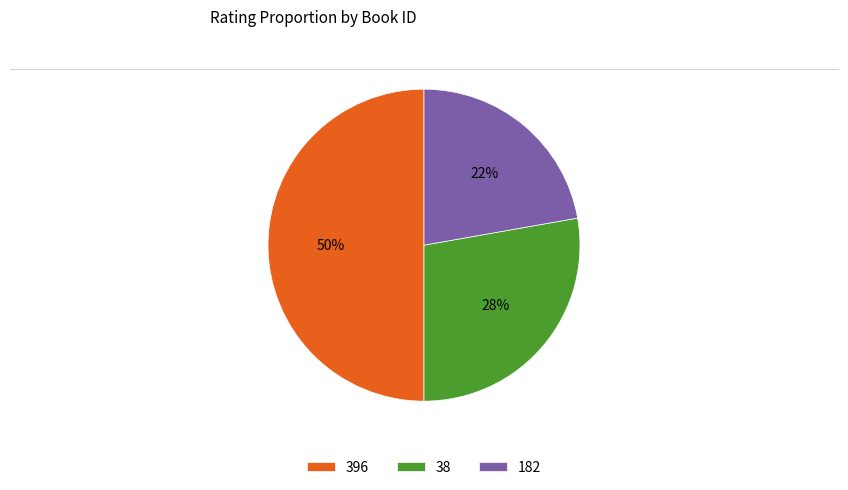

Between 182 and 38, which is larger?

38